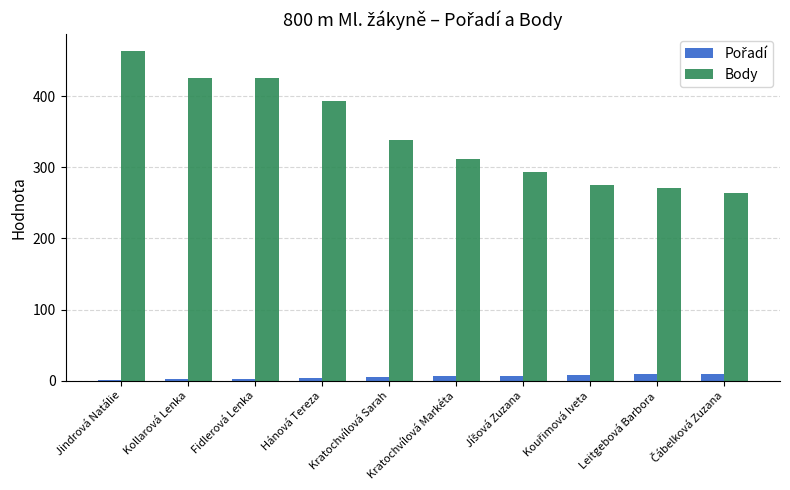

What is the sum of all Body values?

3460